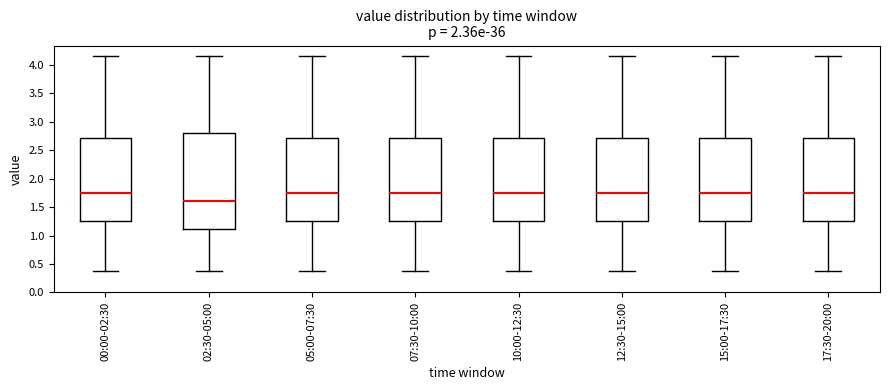

Where does the median line of the box for 15:00-17:30 sit on the y-axis? The values are not printed on the chart, so give them approximately, as read against the axis.

1.75